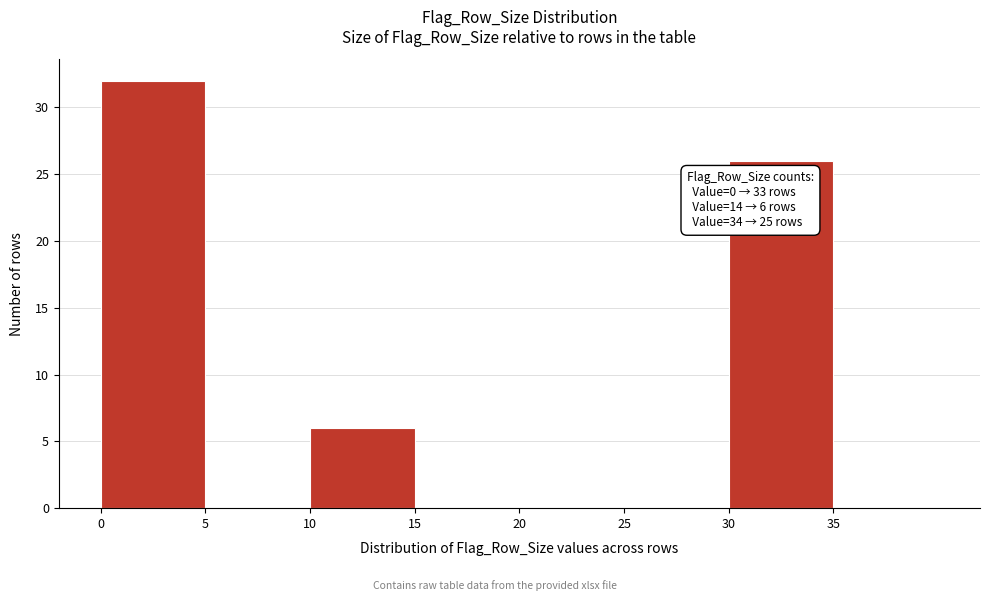

Over which range of the x-axis is the bar tallest?

0 to 5